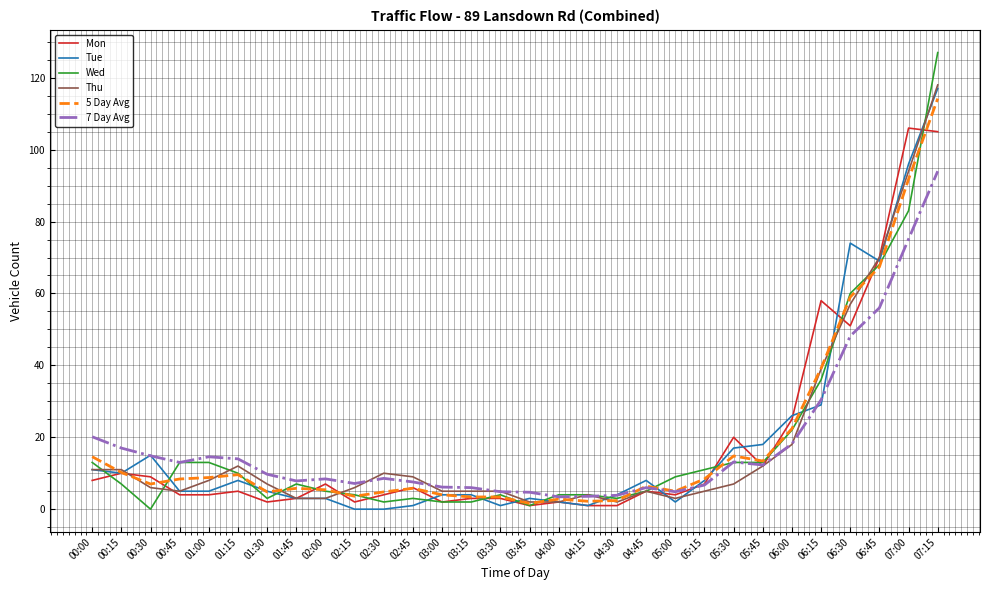

The 7 Day Avg series shows 3.4 at 04:00. True or false?

True